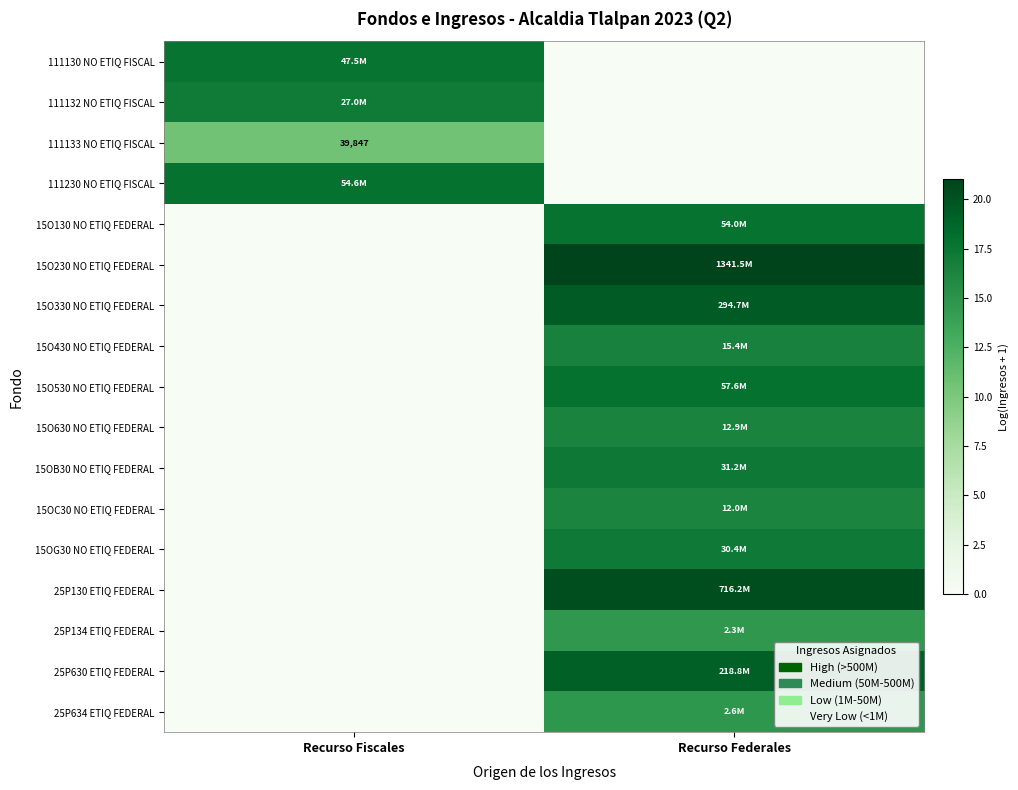

Is it true that 15O130 NO ETIQ FEDERAL equals 6.6 at Recurso Federales?

False